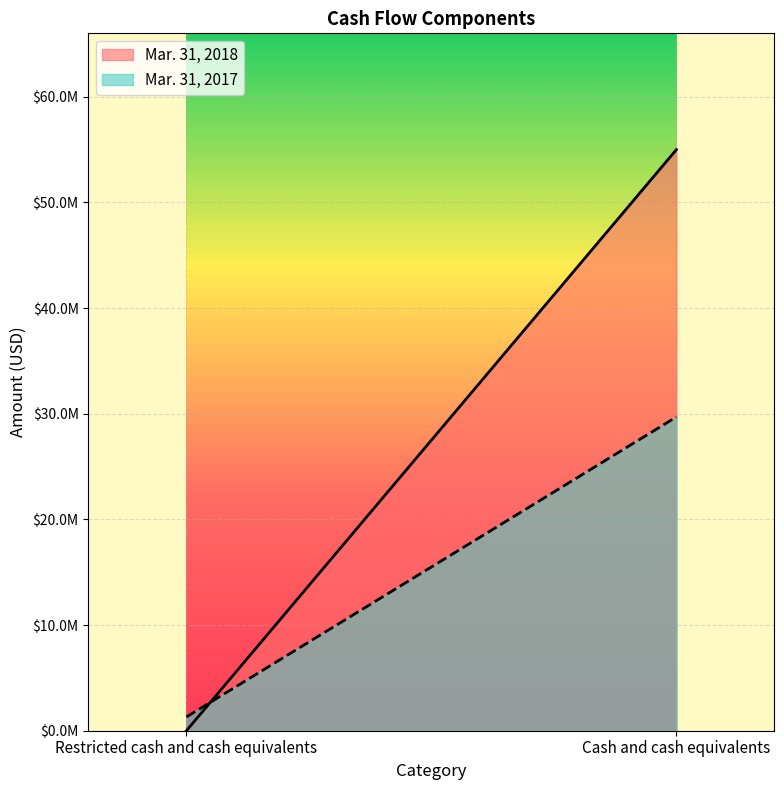

Which series has the largest total across all categories?

Mar. 31, 2018